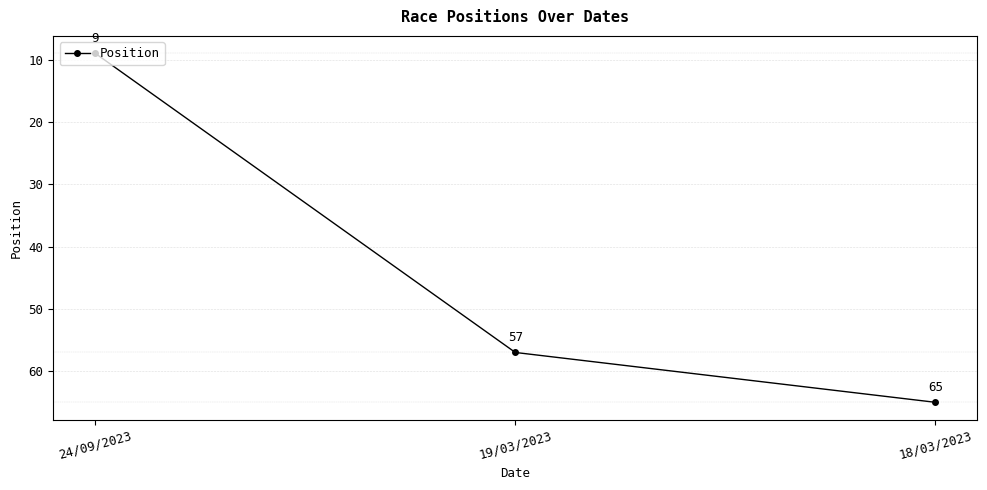

Rank the categories by value from highest to lowest.

18/03/2023, 19/03/2023, 24/09/2023